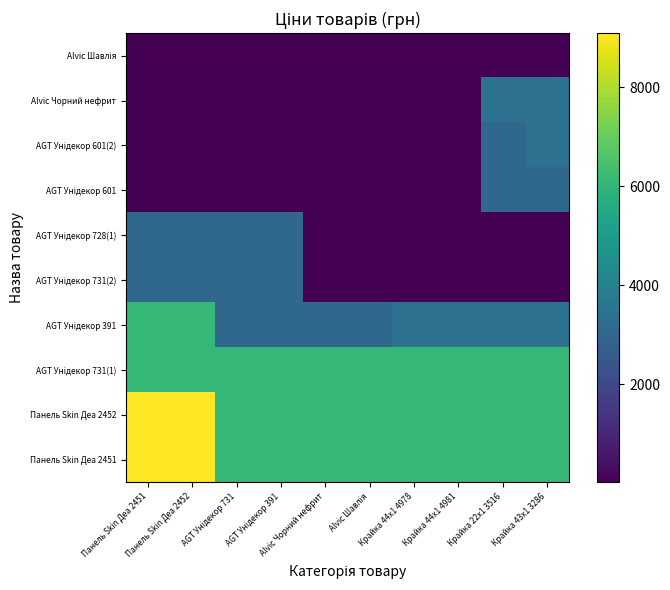

Between Крайка 44x1 4978 and Панель Skin Деа 2452, which is larger?

Панель Skin Деа 2452